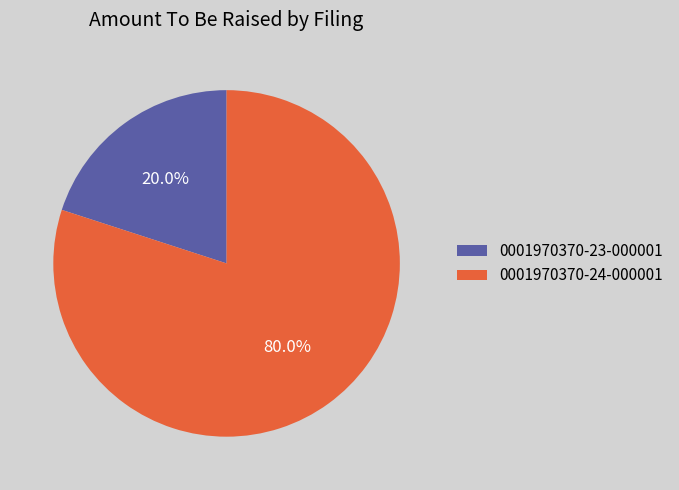

Does any single category account for the majority?

Yes